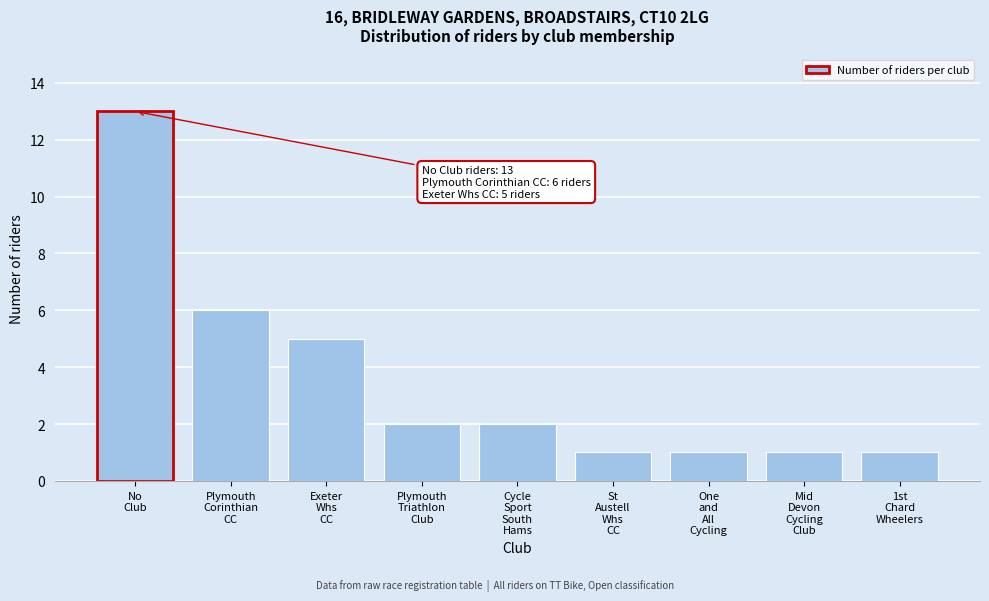

Reading left to right, transcribe all the data shown in this chart.

13	6	5	2	2	1	1	1	1